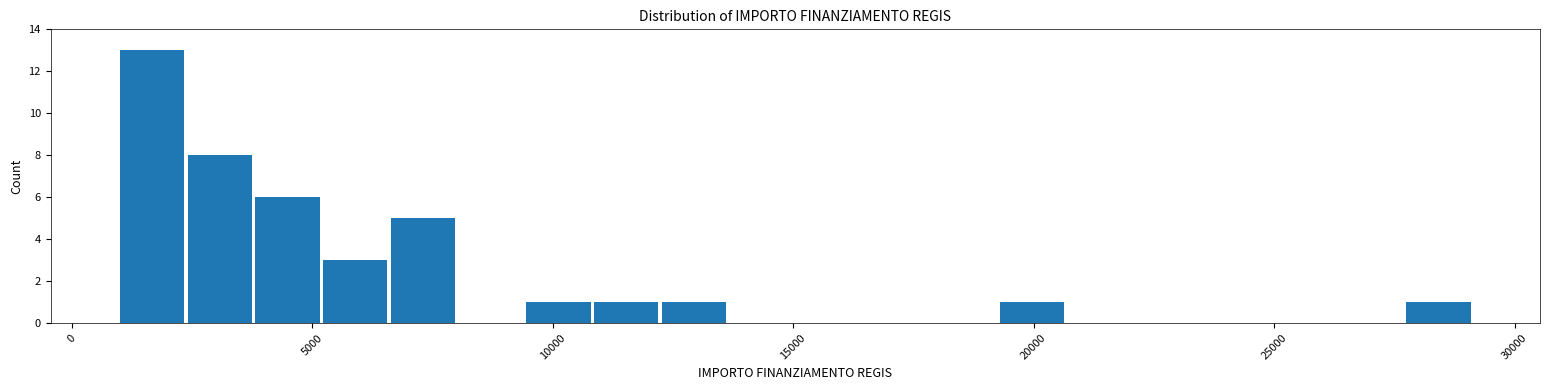

Around what value on the x-axis is the tallest bar? Give the approximate position of its centre, as read against the axis.

1500